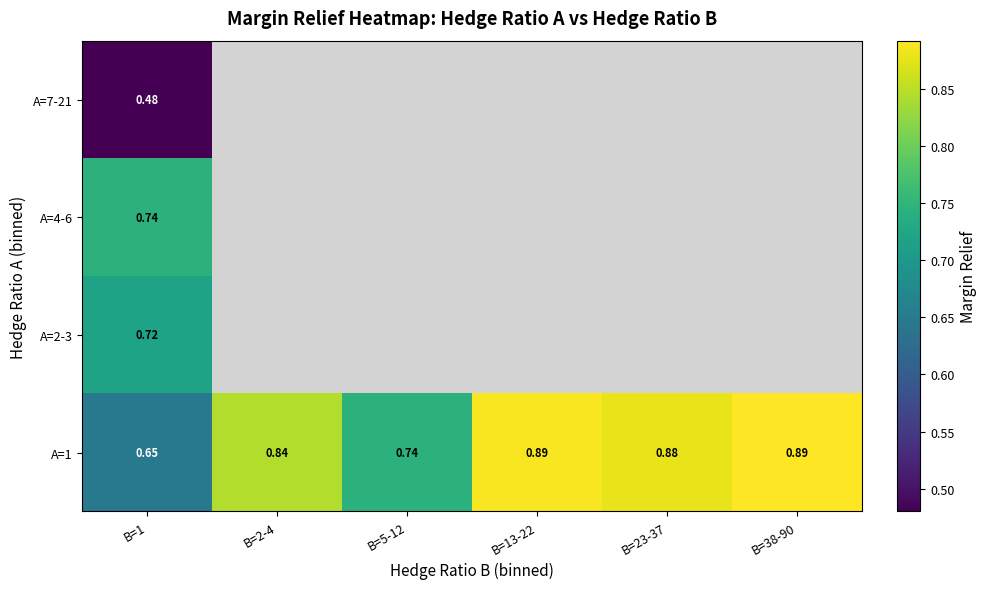

How many distinct data groups are displayed?

4